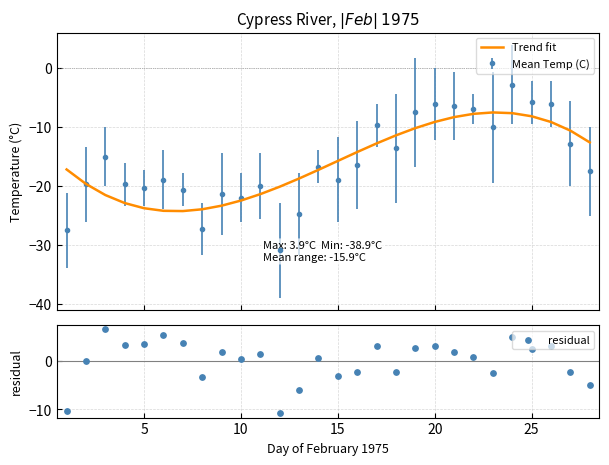

At how many categories does at least one series exceed 3?

9